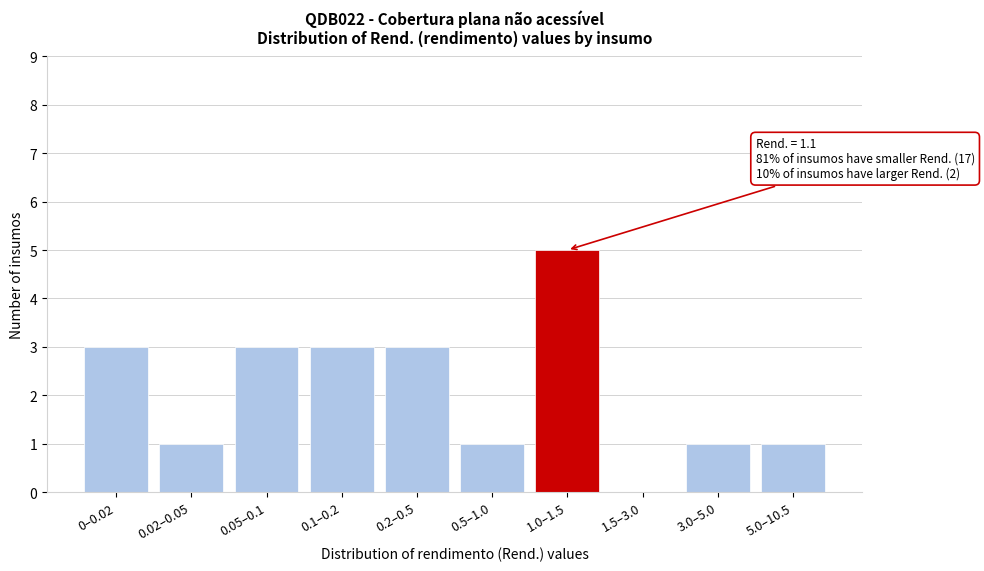

Reading left to right, list all the values displayed in this chart.

0–0.02=3	0.02–0.05=1	0.05–0.1=3	0.1–0.2=3	0.2–0.5=3	0.5–1.0=1	1.0–1.5=5	1.5–3.0=0	3.0–5.0=1	5.0–10.5=1